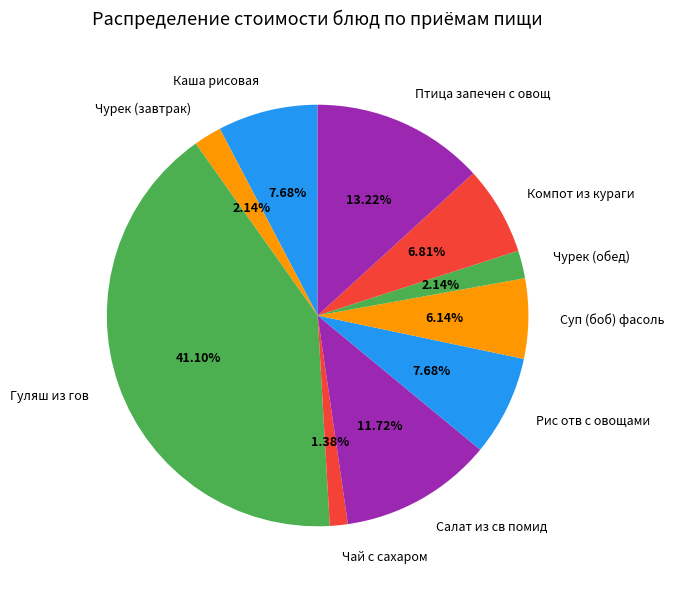

True or false: Чурек (обед) accounts for 2% of the total.

True